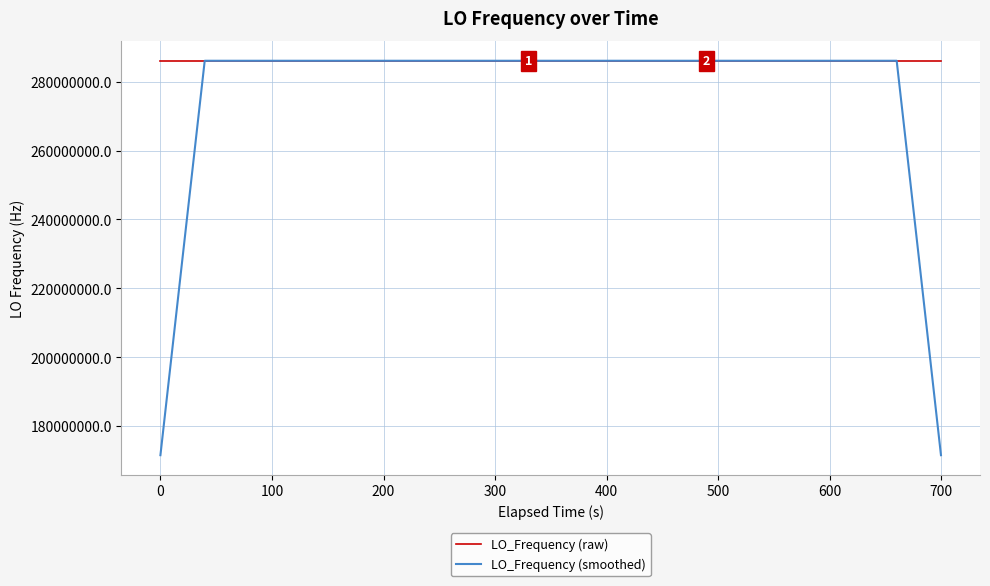

What are all the series names shown in the legend?

LO_Frequency (raw), LO_Frequency (smoothed)